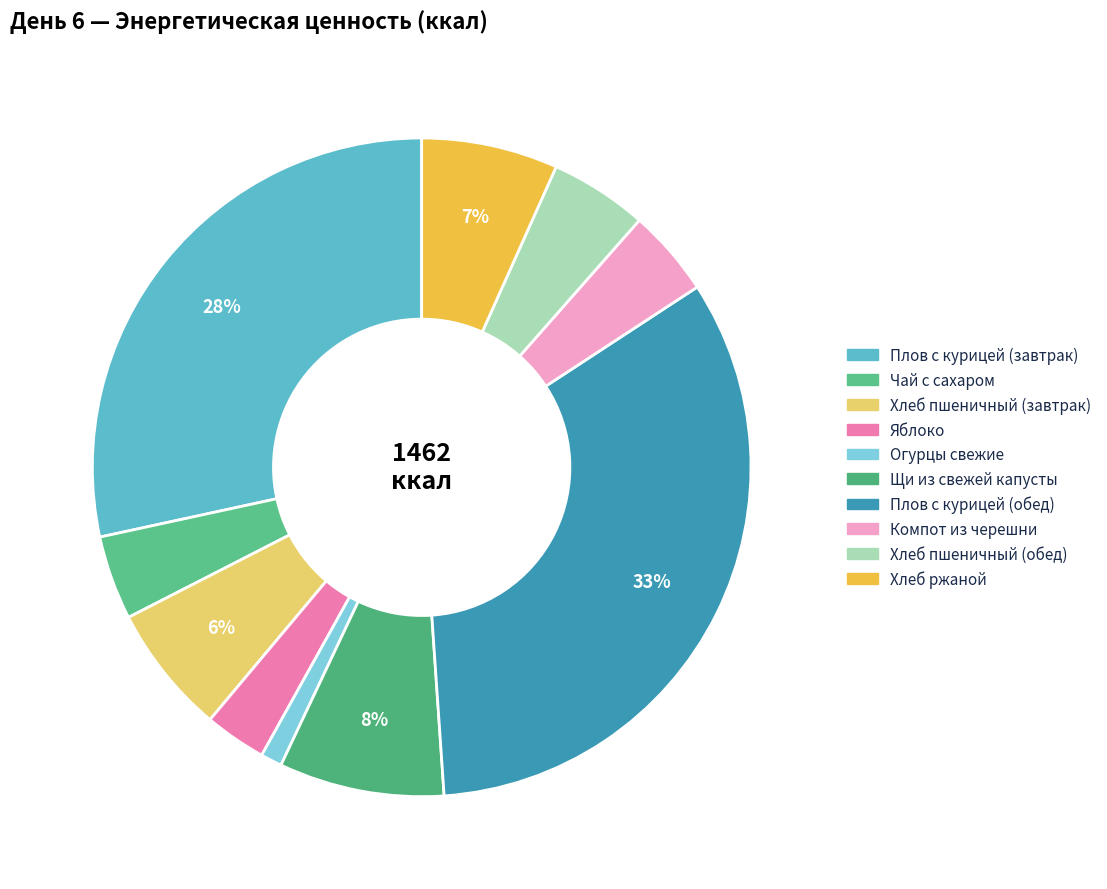

To the nearest percent, what portion does Хлеб пшеничный (завтрак) represent?

6%